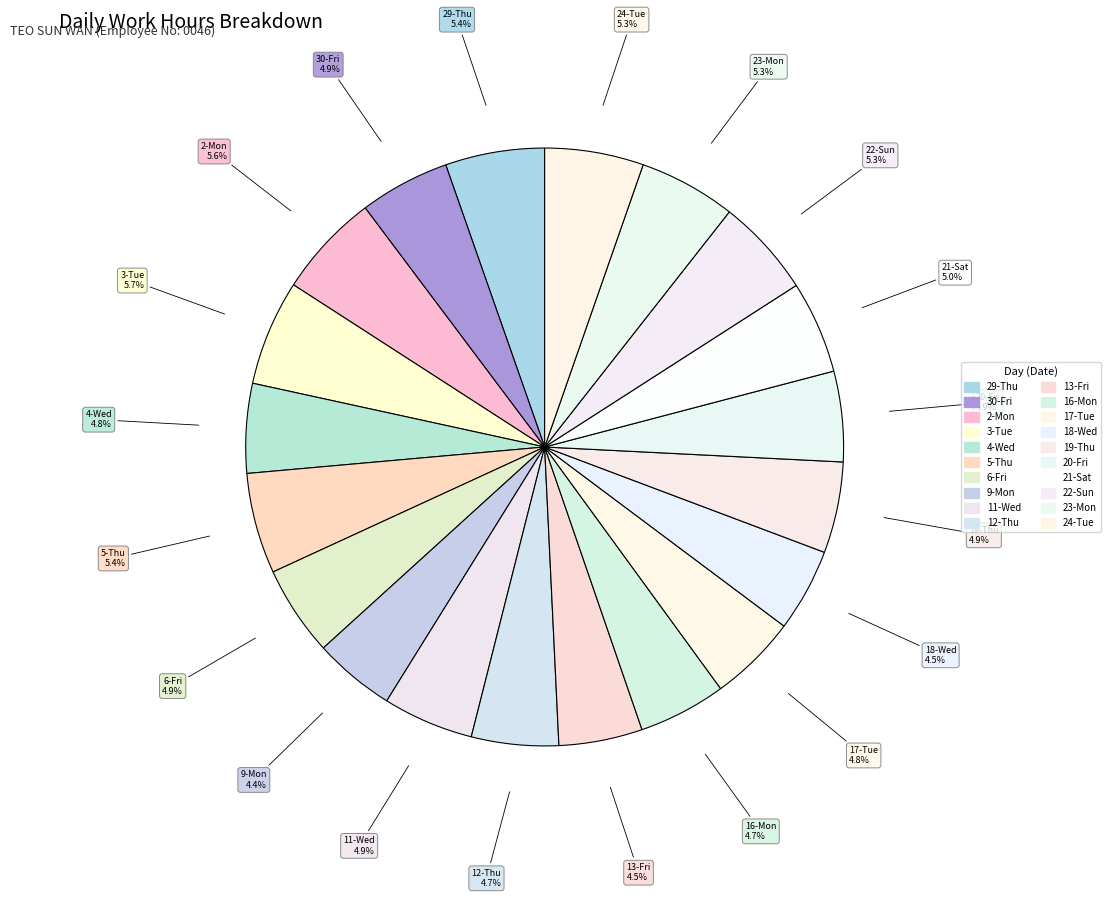

To the nearest percent, what portion does 11-Wed represent?

5%